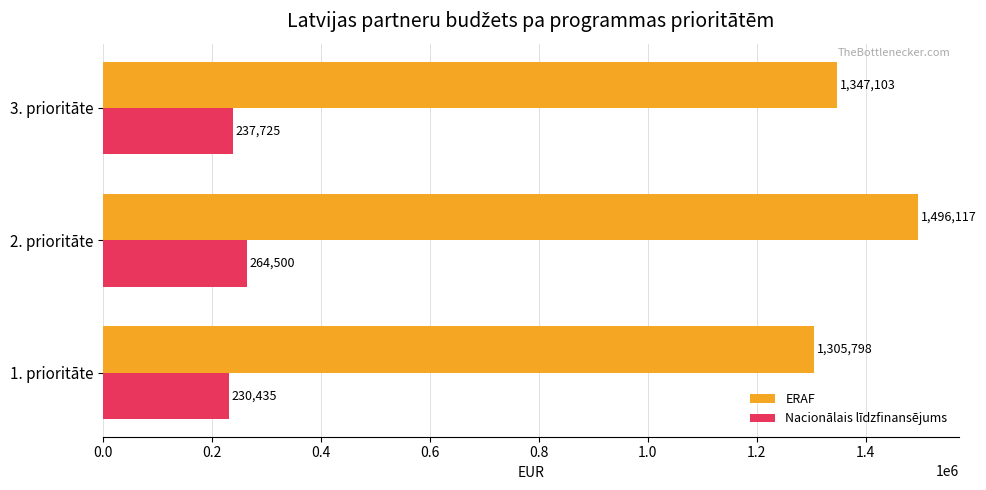

List the series in order of their peak value, highest first.

ERAF, Nacionālais līdzfinansējums